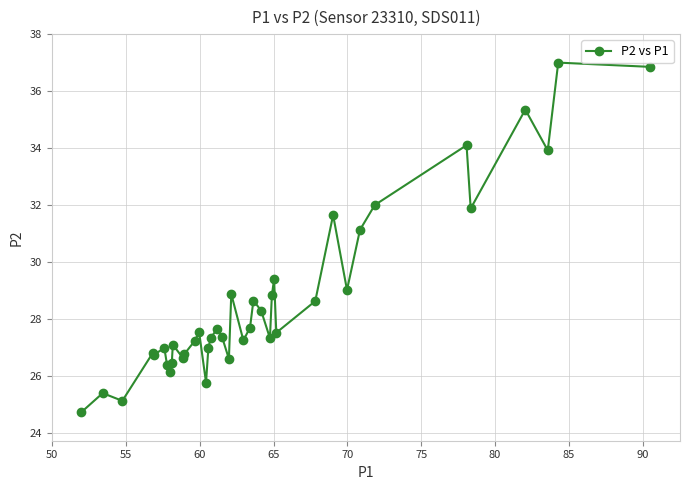

What is the value of the 39th point from the left?

37.0